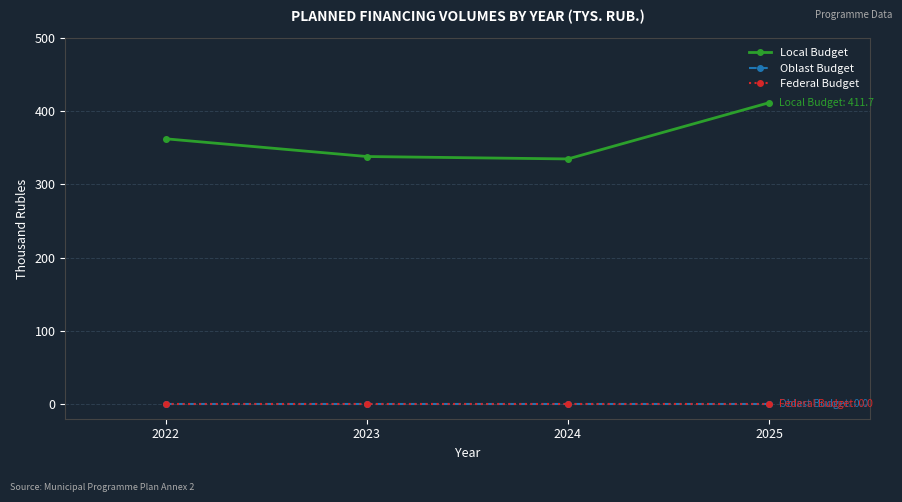

Where does the Local Budget series first go above 362?

2022